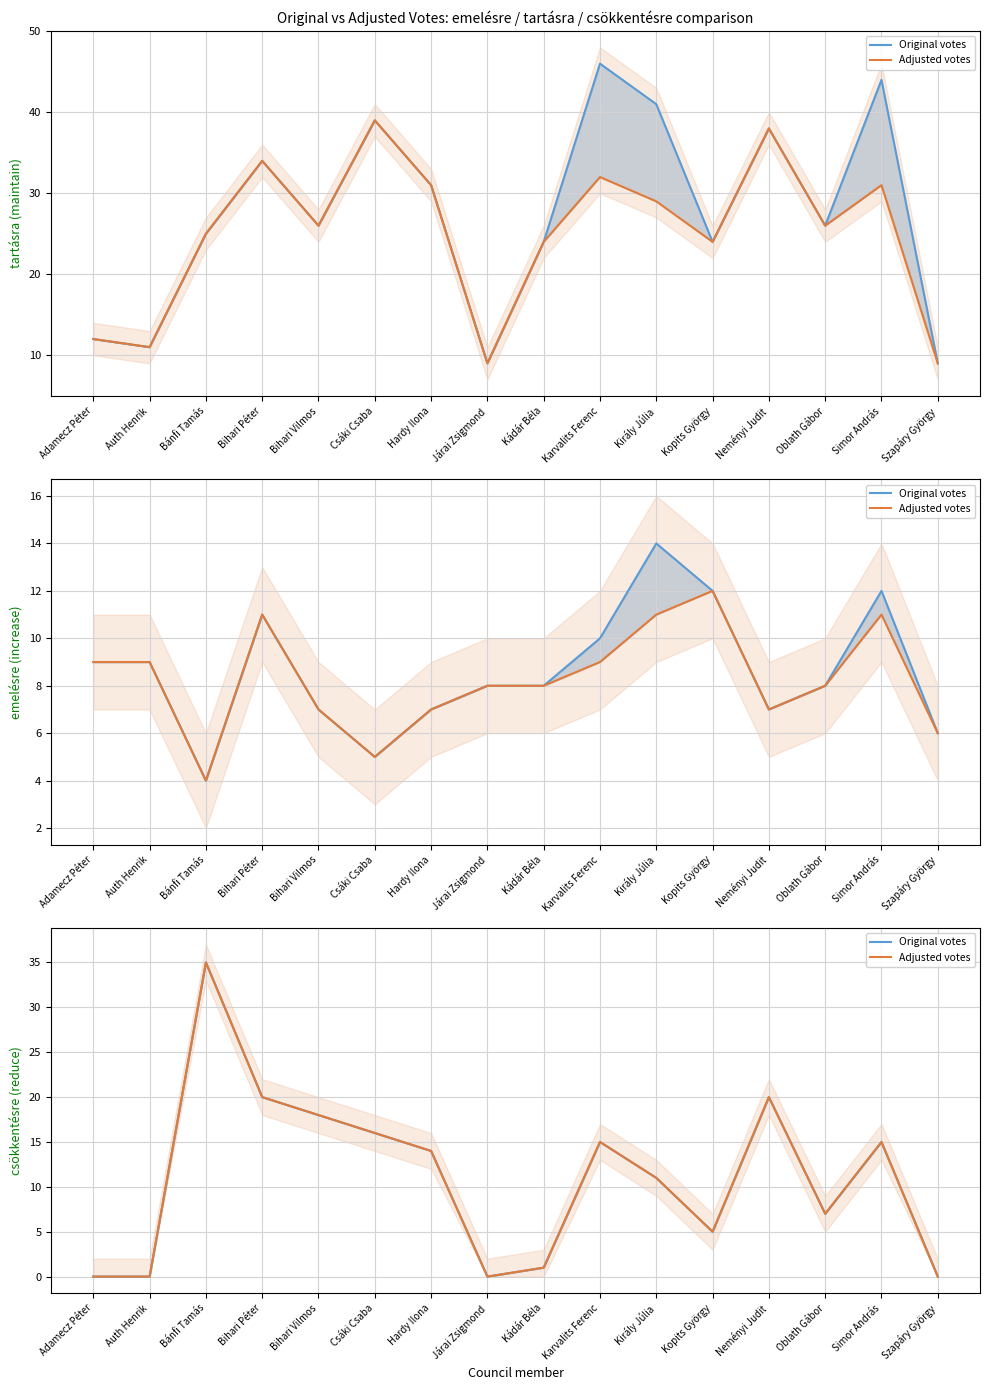

At which category does Adjusted votes reach its first local peak?

Bánfi Tamás